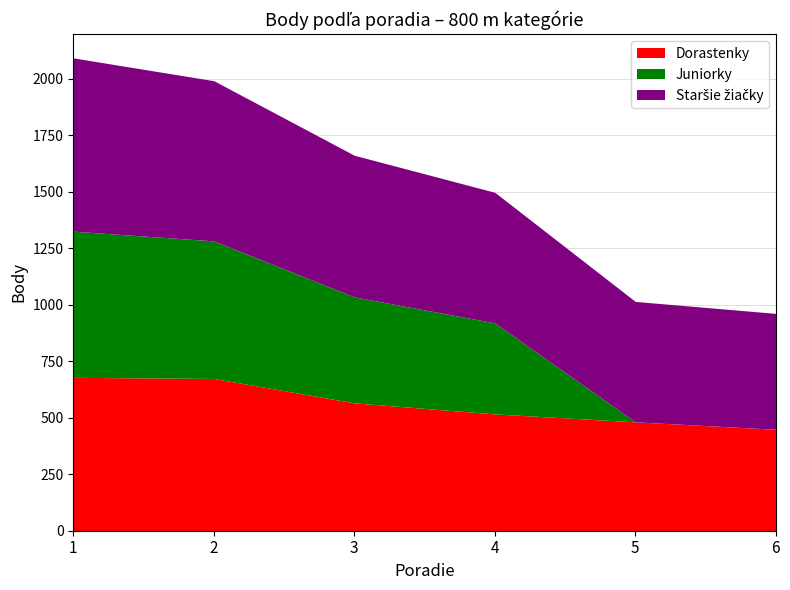

What is the approximate value of Juniorky at 3, to the nearest 50?

450